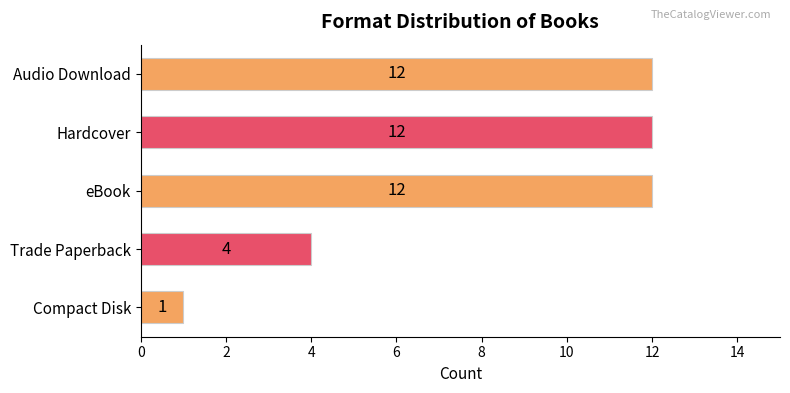

What is the sum of all values?

41